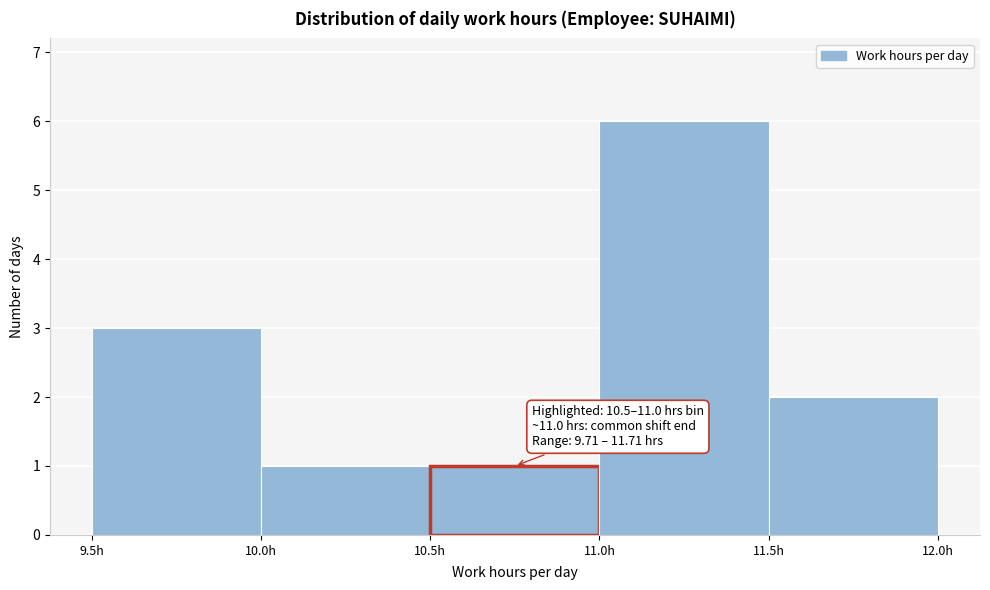

Over which range of the x-axis is the bar tallest?

11.0 to 11.5